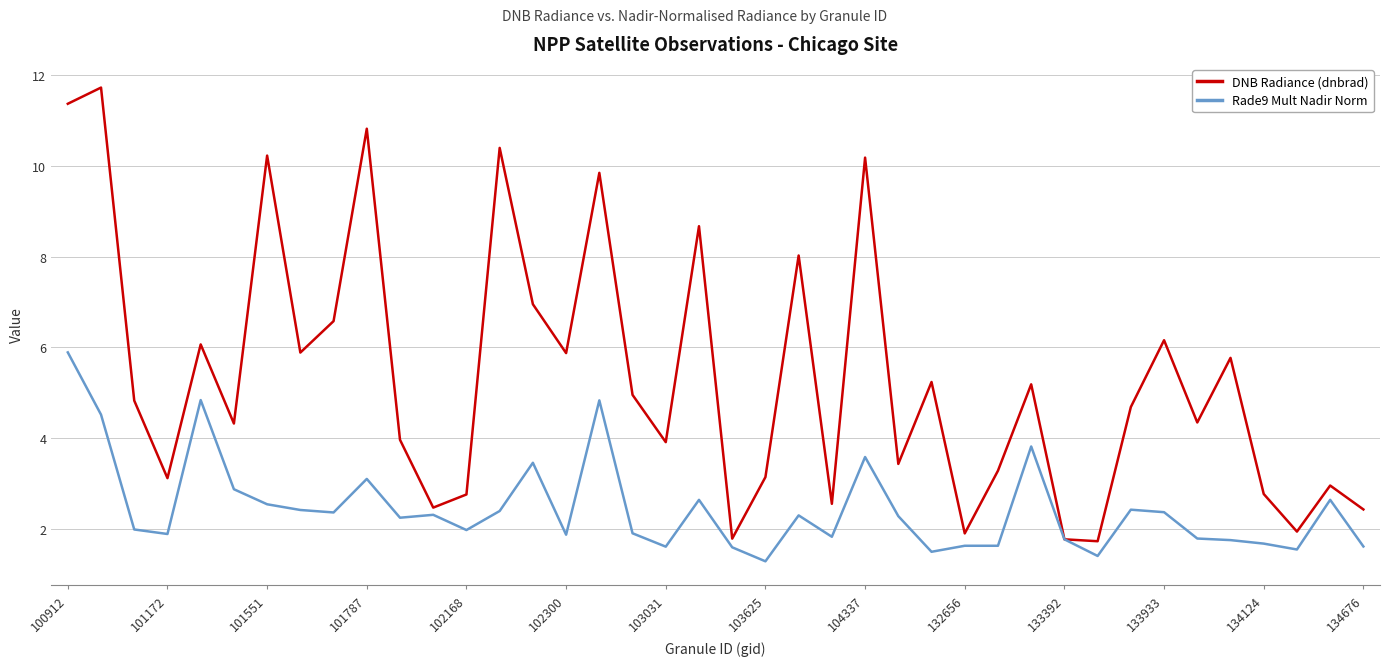

List the series in order of their overall mean, lowest first.

Rade9 Mult Nadir Norm, DNB Radiance (dnbrad)